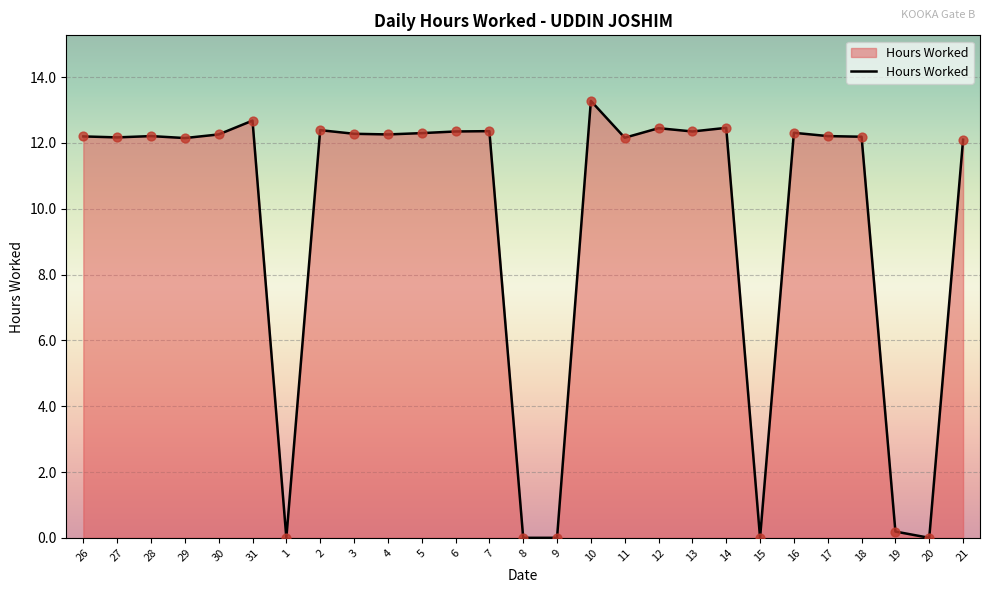

What is the ratio of the value at 12 to the value at 21?

1.0